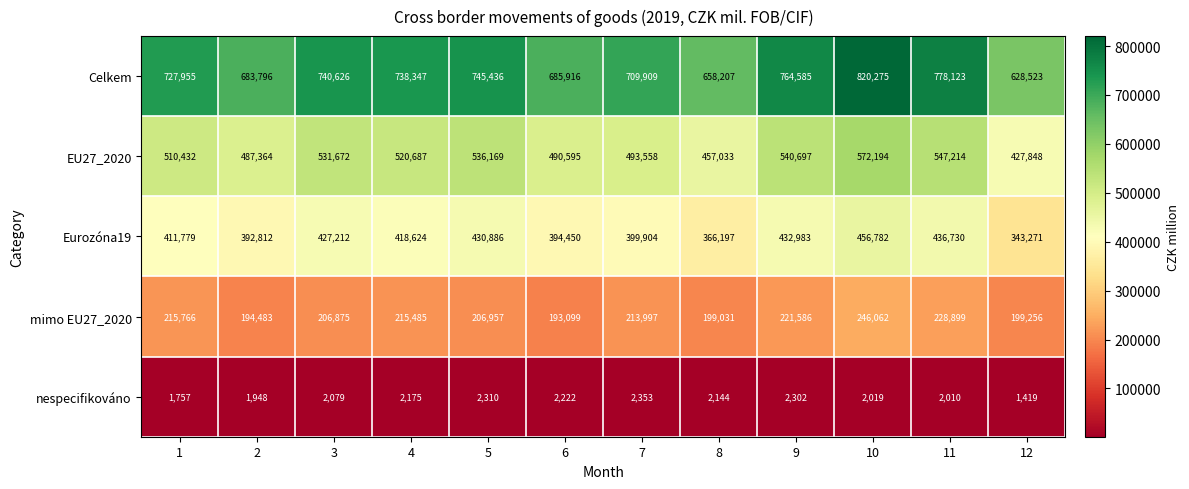

What is the spread (max minus min) of values at 5?

743126